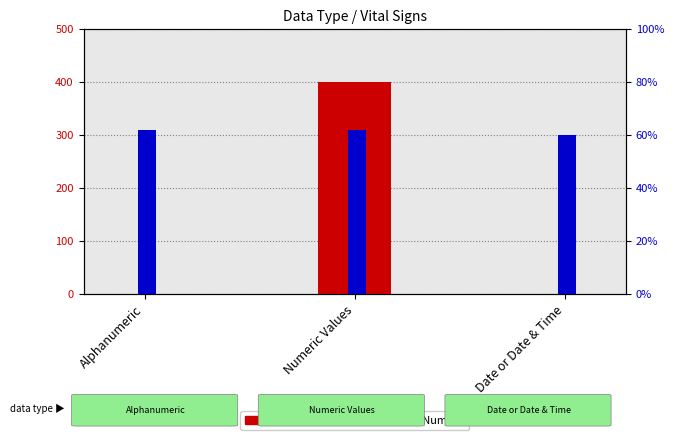

The Version Number series shows 3.1 at Alphanumeric. True or false?

True